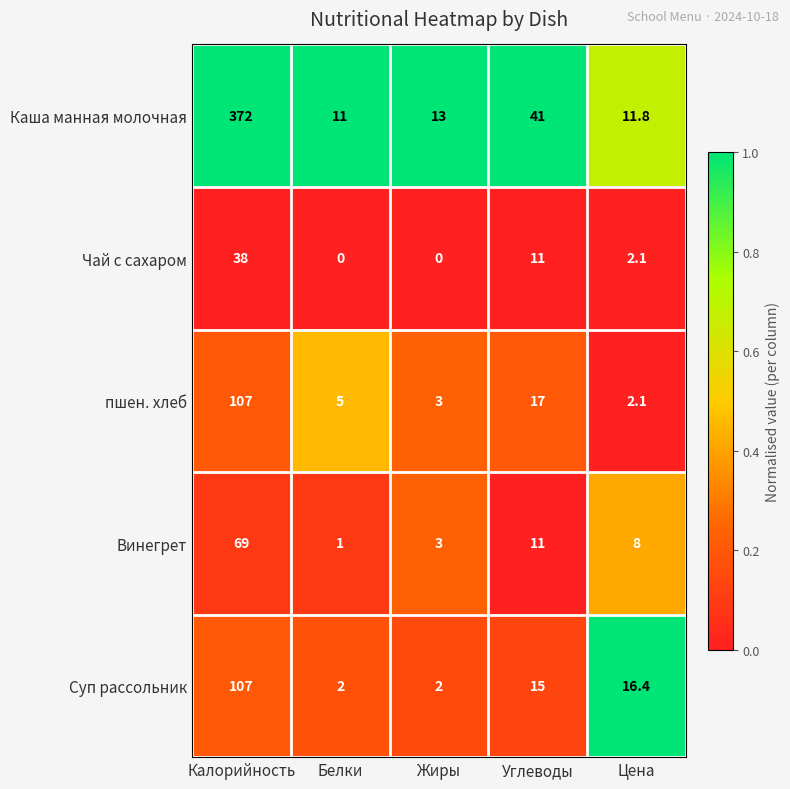

At which category is the sum across all series the highest?

Калорийность